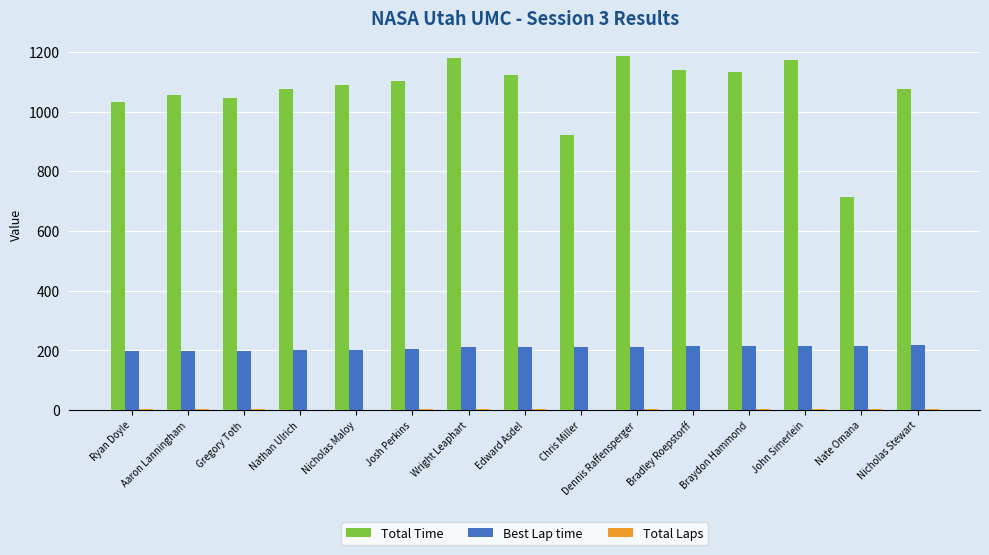

Count the number of data series in this chart.

3